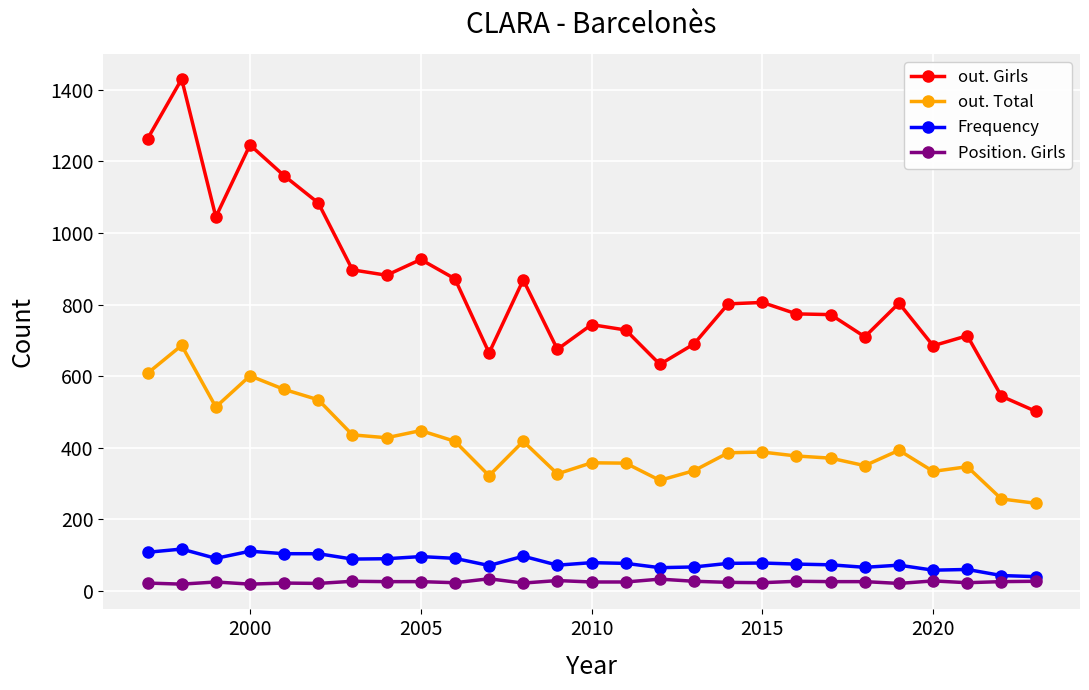

What are all the series names shown in the legend?

out. Girls, out. Total, Frequency, Position. Girls